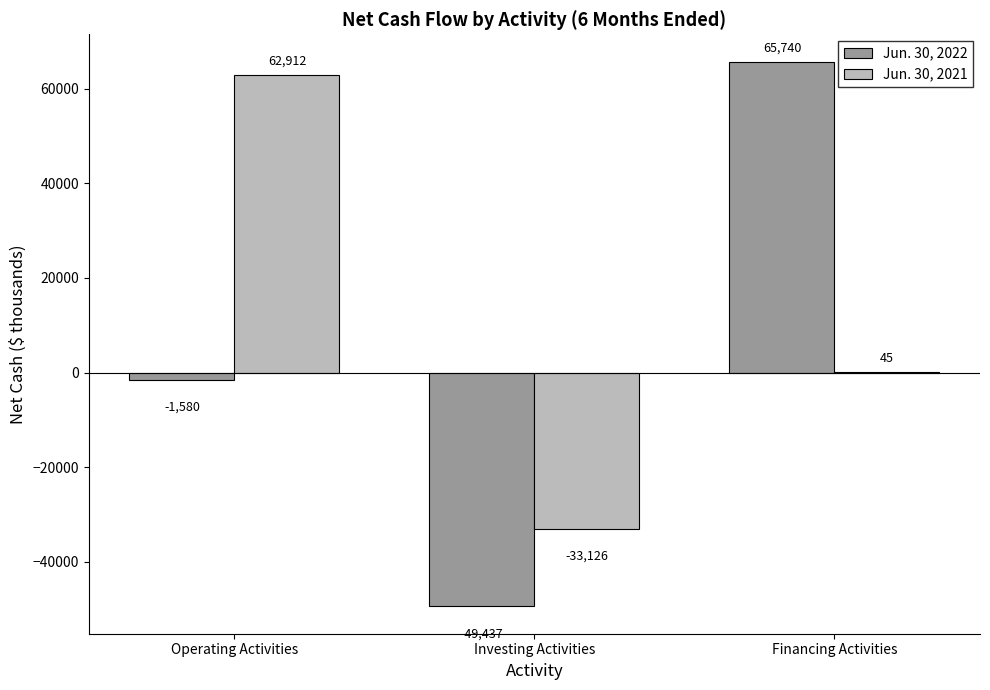

Reading left to right, extract all data points from this chart.

Jun. 30, 2022: Operating Activities=-1580	Investing Activities=-49437	Financing Activities=65740
Jun. 30, 2021: Operating Activities=62912	Investing Activities=-33126	Financing Activities=45